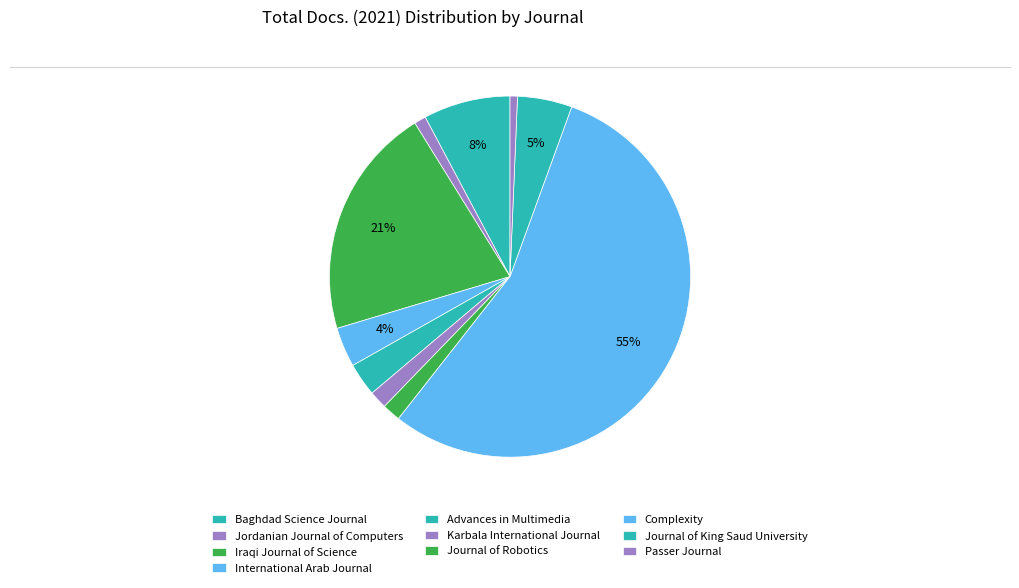

How many slices are in this pie chart?

10